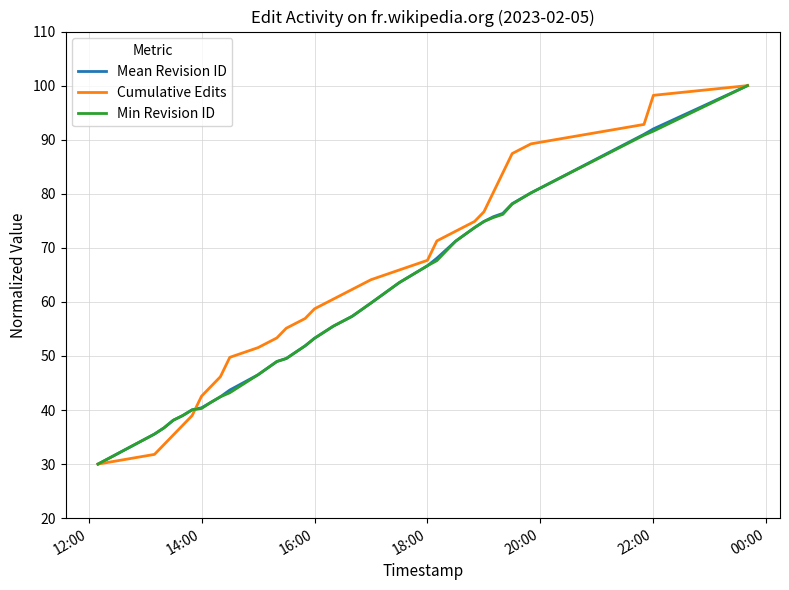

What is the smallest value displayed?

30.0